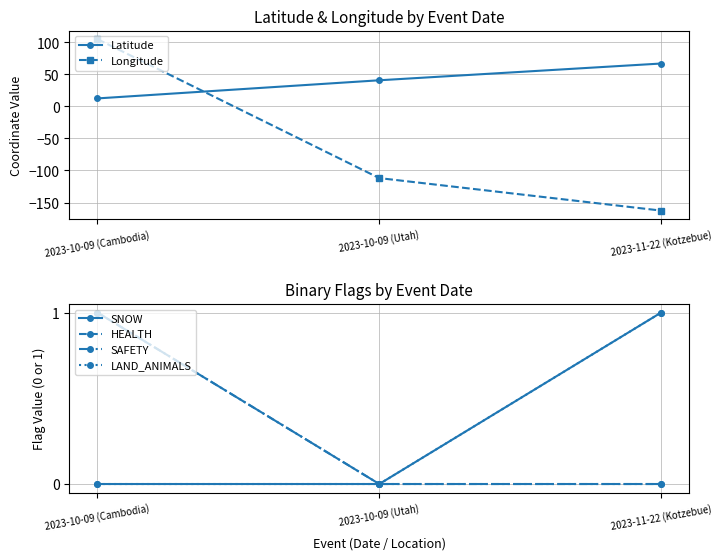

What is the label of the 3rd point from the right?

2023-10-09 (Cambodia)